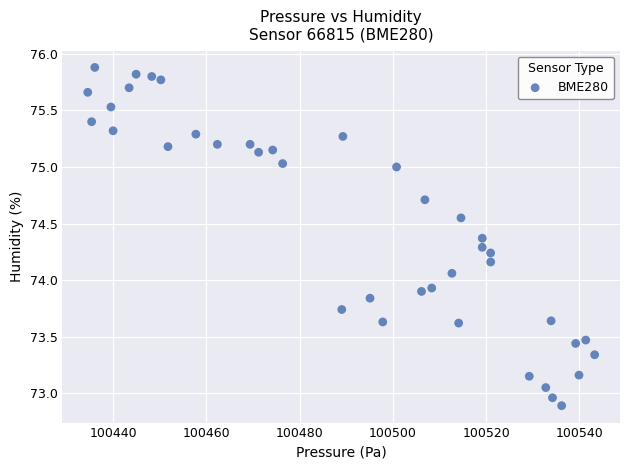

What is the range of X values (max minus min)?

108.7